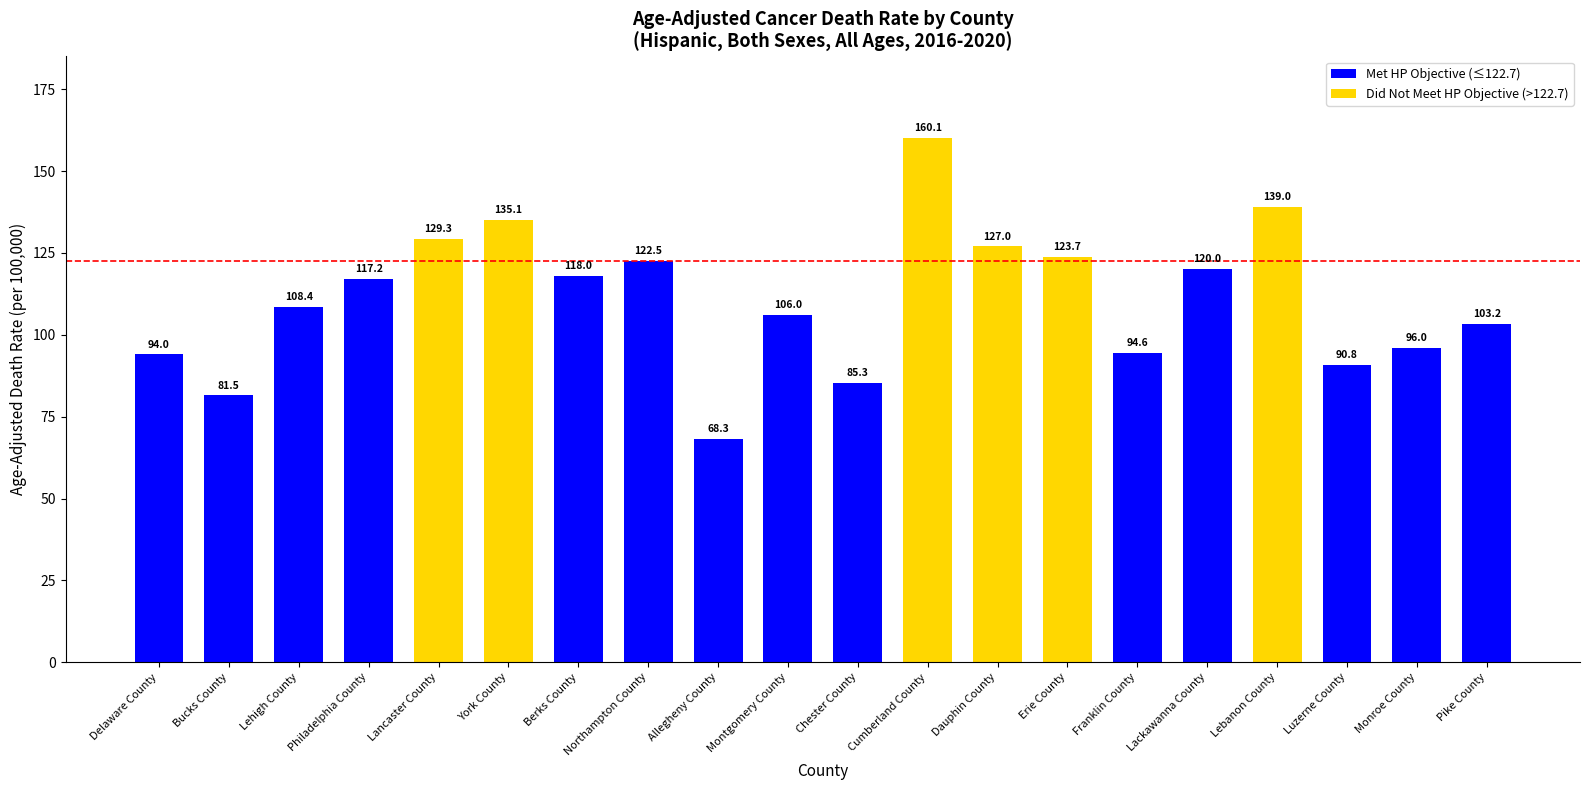

The chart shows a value of 120.0 at Lackawanna County. True or false?

True